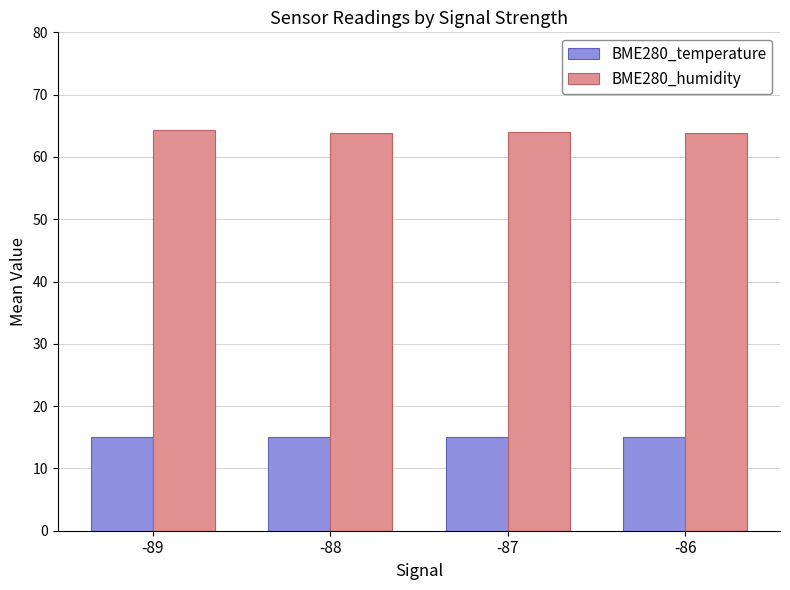

How many categories are shown in the chart?

4